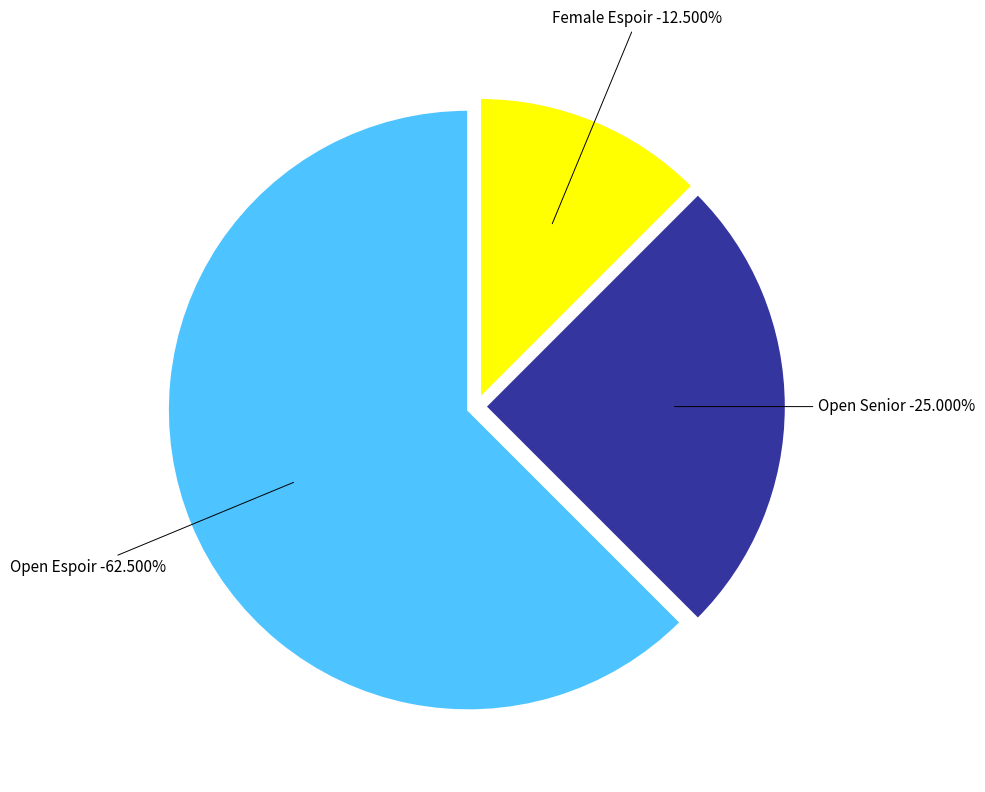

Do Open Espoir and Female Espoir together represent more than half of the pie?

Yes